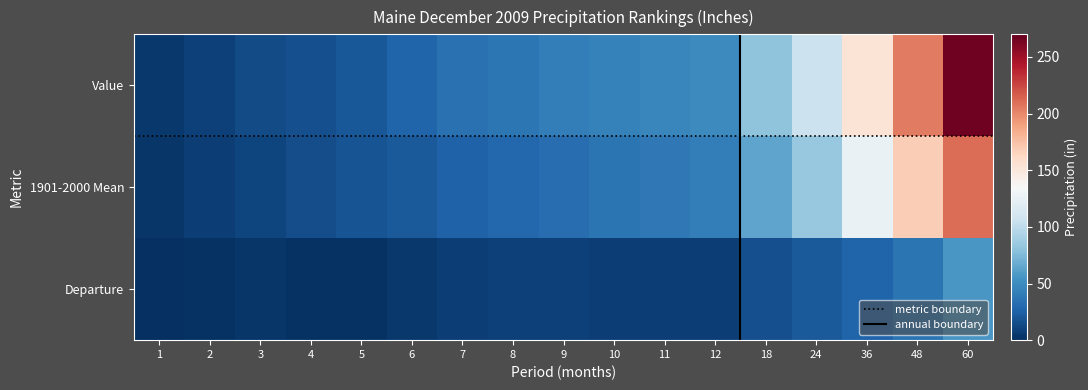

How many distinct data groups are displayed?

3